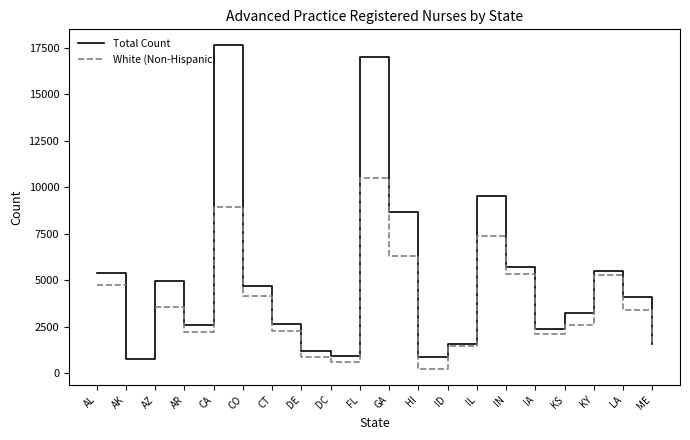

True or false: Total Count has more than 1 points higher than both neighbors.

True